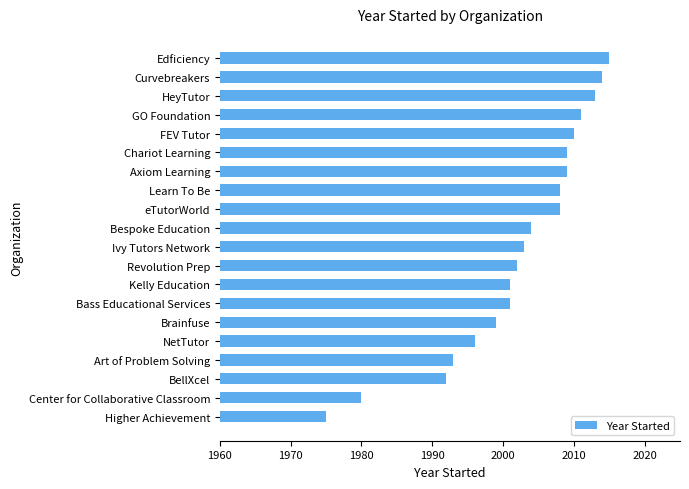

How many values are below 2004?

10